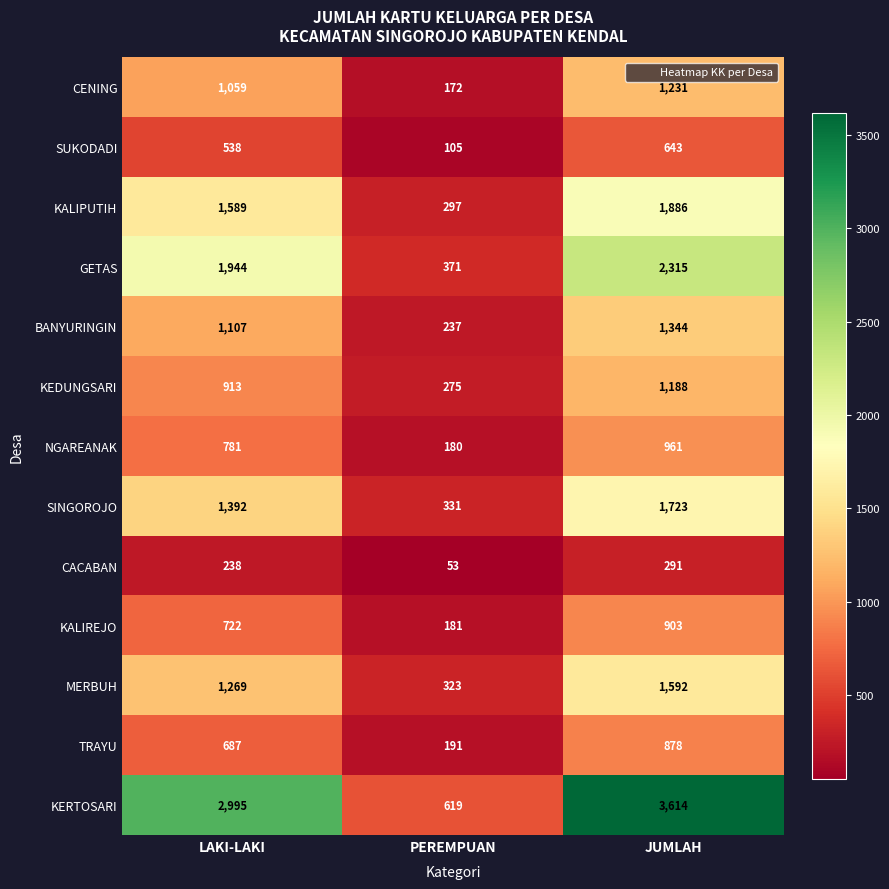

What is the difference between the SUKODADI values at LAKI-LAKI and JUMLAH?

105